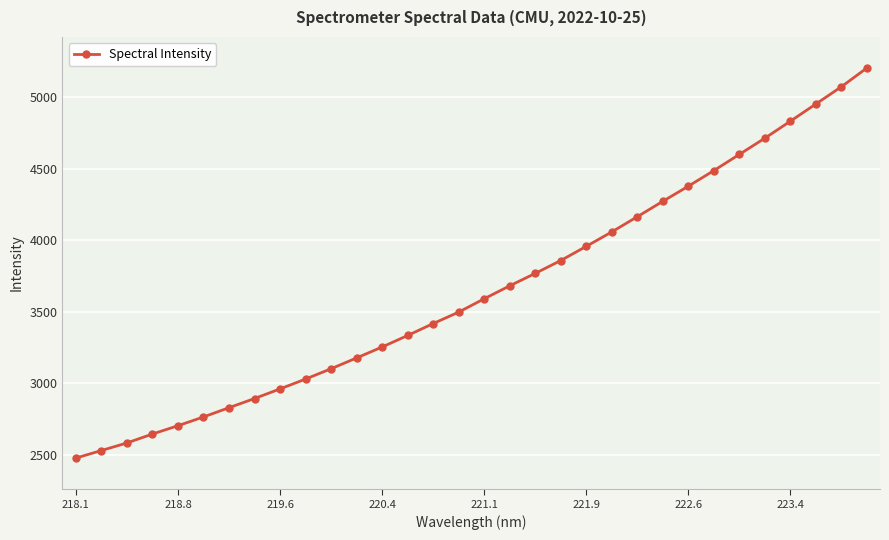

What is the sum of all values?

116816.1